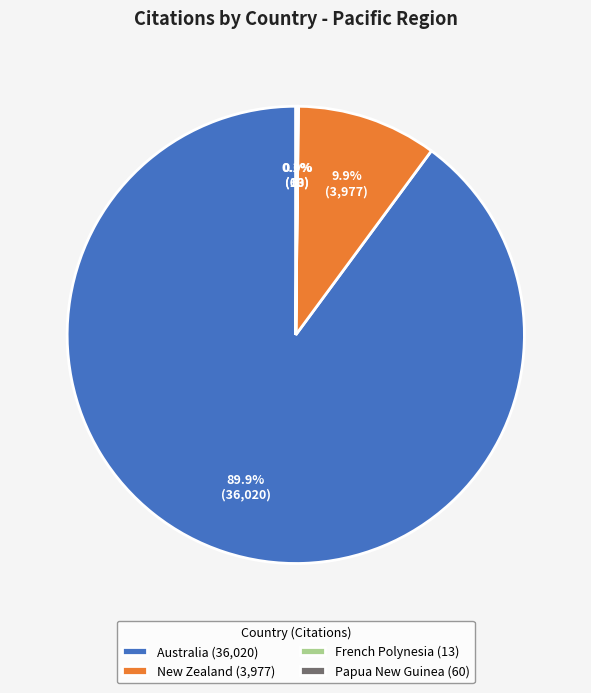

Which has a higher value, Australia (36,020) or New Zealand (3,977)?

Australia (36,020)